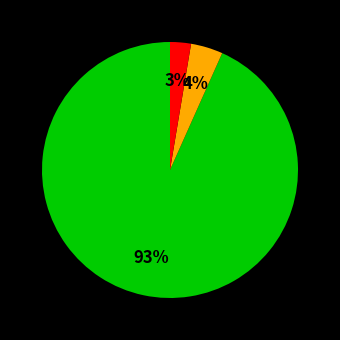

To the nearest percent, what is the average slice percentage?

33%